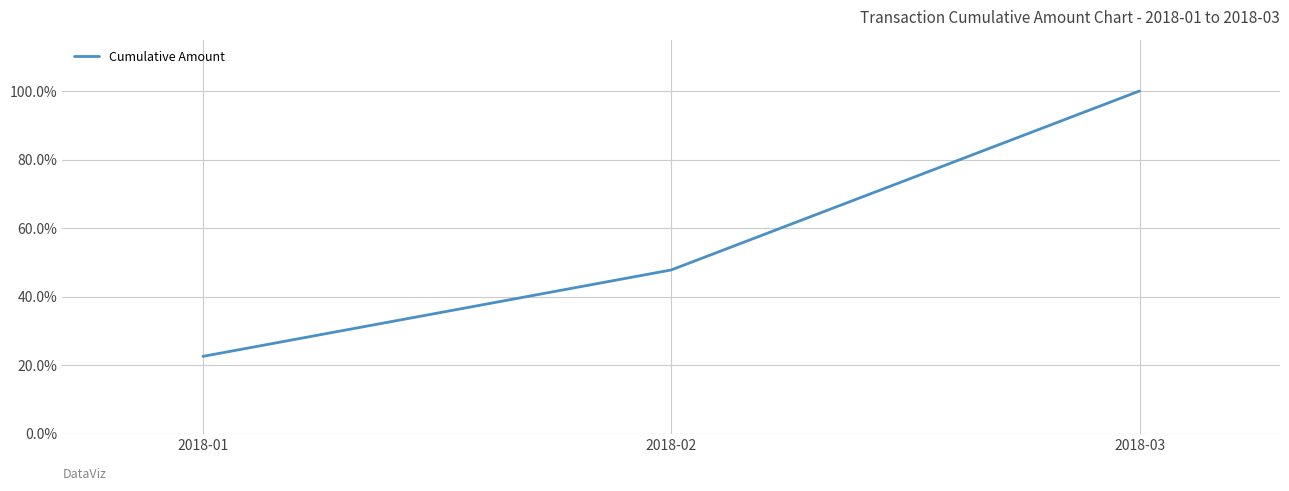

List the labels in order of value, largest first.

2018-03, 2018-02, 2018-01